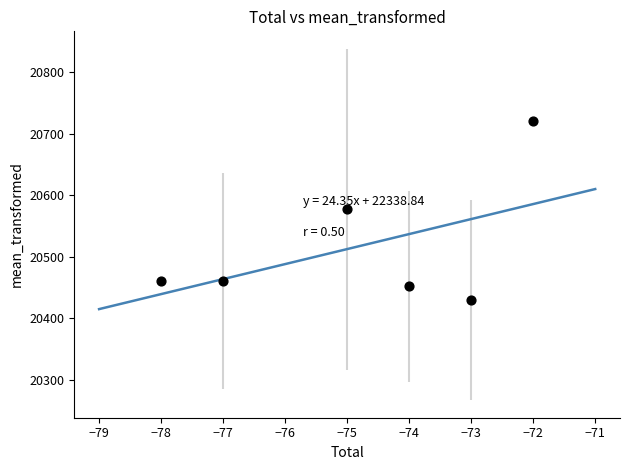

What is the range of X values (max minus min)?

6.0